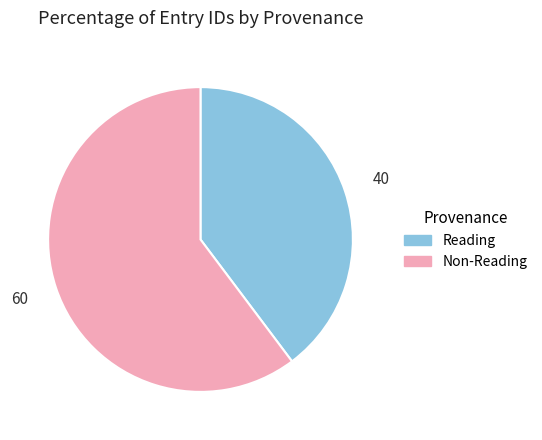

Does any single category account for the majority?

Yes